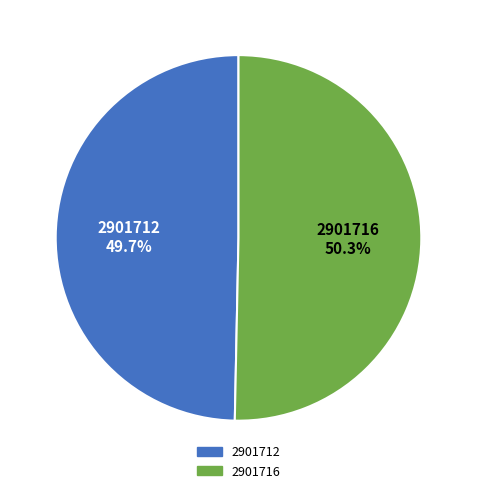

What percentage is NOT represented by 2901712?

50.3%